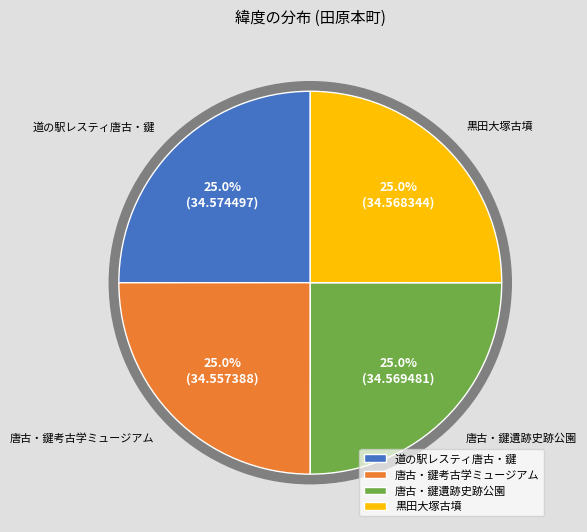

To the nearest percent, what is the average slice percentage?

25%